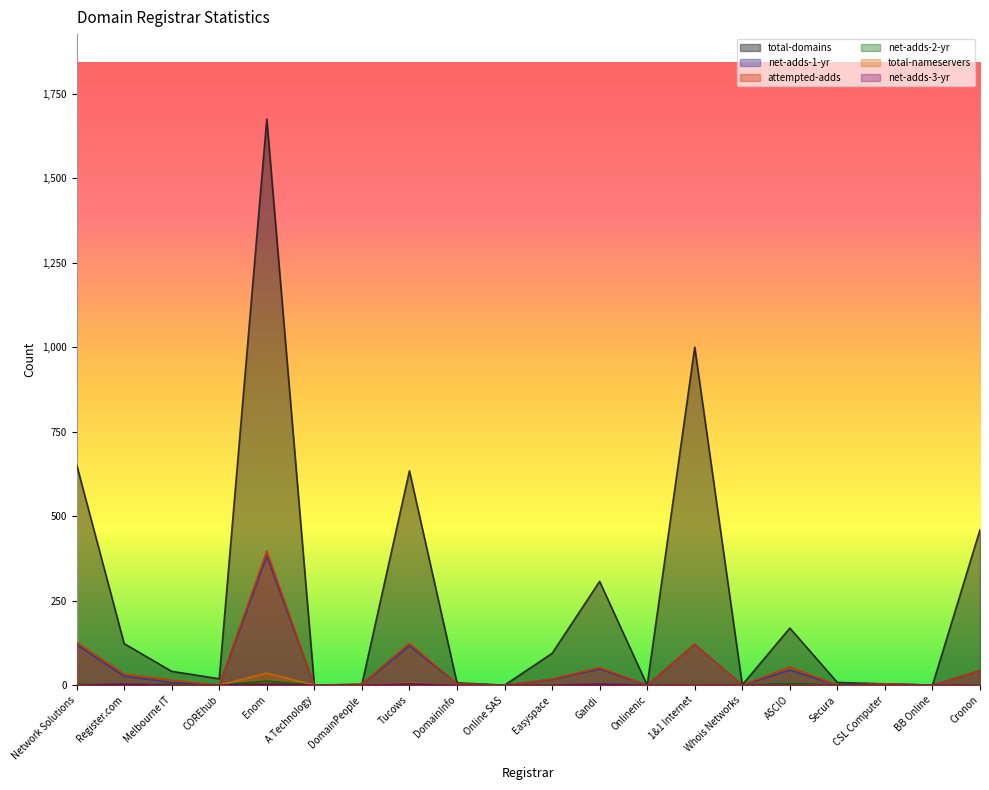

Reading left to right, list all the values displayed in this chart.

total-domains: Network Solutions=653	Register.com=123	Melbourne IT=41	COREhub=19	Enom=1675	A Technology=0	DomainPeople=2	Tucows=634	DomainInfo=7	Online SAS=0	Easyspace=94	Gandi=307	Onlinenic=0	1&1 Internet=1000	Whois Networks=1	ASCIO=169	Secura=8	CSL Computer=4	BB Online=0	Cronon=460
net-adds-1-yr: Network Solutions=120	Register.com=27	Melbourne IT=8	COREhub=0	Enom=382	A Technology=0	DomainPeople=2	Tucows=117	DomainInfo=4	Online SAS=0	Easyspace=17	Gandi=48	Onlinenic=0	1&1 Internet=121	Whois Networks=0	ASCIO=45	Secura=0	CSL Computer=4	BB Online=0	Cronon=43
attempted-adds: Network Solutions=127	Register.com=33	Melbourne IT=15	COREhub=0	Enom=397	A Technology=0	DomainPeople=3	Tucows=124	DomainInfo=4	Online SAS=0	Easyspace=18	Gandi=52	Onlinenic=0	1&1 Internet=121	Whois Networks=0	ASCIO=54	Secura=0	CSL Computer=4	BB Online=0	Cronon=43
net-adds-2-yr: Network Solutions=2	Register.com=0	Melbourne IT=3	COREhub=0	Enom=12	A Technology=0	DomainPeople=0	Tucows=2	DomainInfo=0	Online SAS=0	Easyspace=1	Gandi=0	Onlinenic=0	1&1 Internet=0	Whois Networks=0	ASCIO=5	Secura=0	CSL Computer=0	BB Online=0	Cronon=0
total-nameservers: Network Solutions=0	Register.com=0	Melbourne IT=0	COREhub=0	Enom=36	A Technology=0	DomainPeople=0	Tucows=6	DomainInfo=0	Online SAS=0	Easyspace=0	Gandi=0	Onlinenic=0	1&1 Internet=0	Whois Networks=0	ASCIO=0	Secura=0	CSL Computer=0	BB Online=0	Cronon=0
net-adds-3-yr: Network Solutions=0	Register.com=3	Melbourne IT=0	COREhub=0	Enom=3	A Technology=0	DomainPeople=0	Tucows=4	DomainInfo=0	Online SAS=0	Easyspace=0	Gandi=3	Onlinenic=0	1&1 Internet=0	Whois Networks=0	ASCIO=0	Secura=0	CSL Computer=0	BB Online=0	Cronon=0